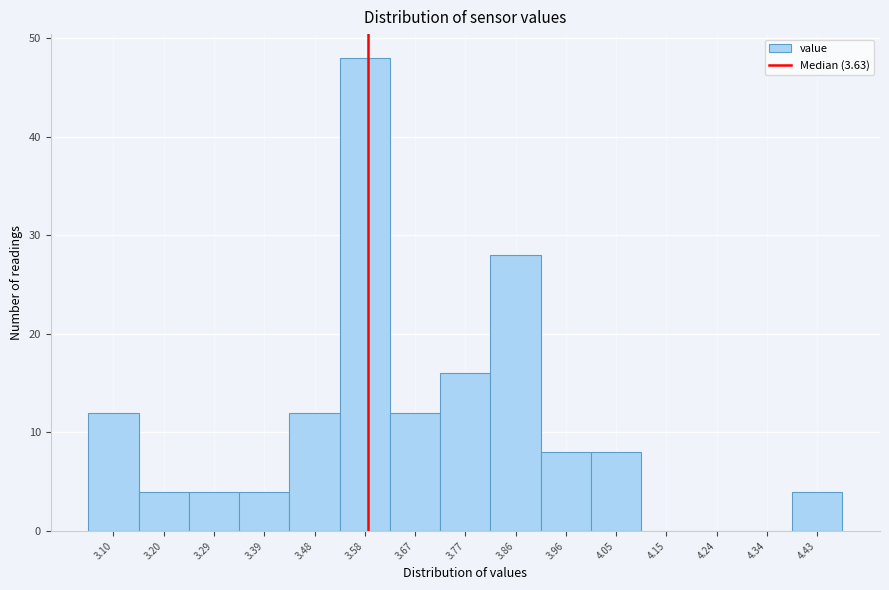

Reading right to left, transcribe all the data shown in this chart.

4.43=4	4.34=0	4.24=0	4.15=0	4.05=8	3.96=8	3.86=28	3.77=16	3.67=12	3.58=48	3.48=12	3.39=4	3.29=4	3.20=4	3.10=12